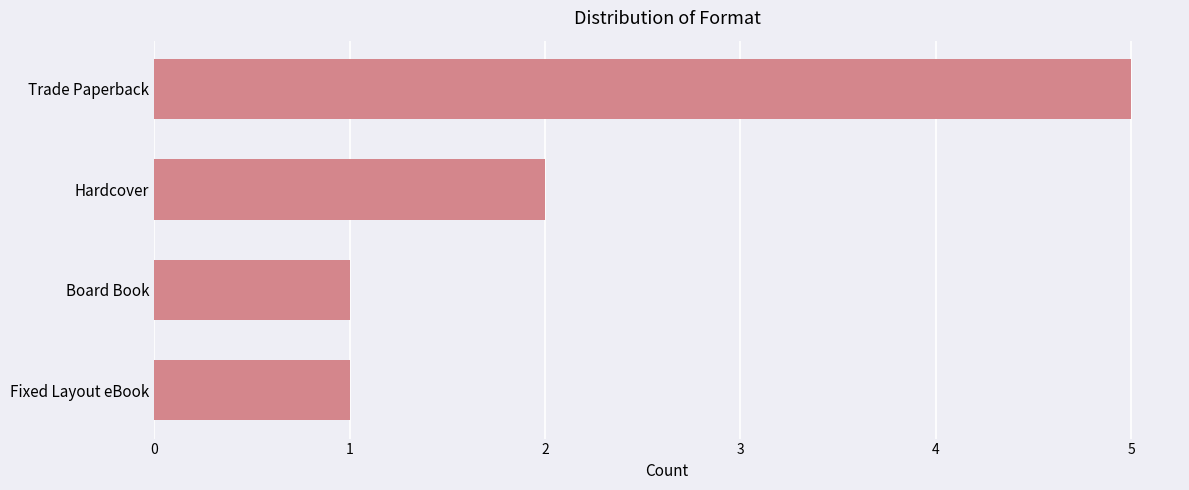

Are the bars grouped side by side (vs. stacked)?

No